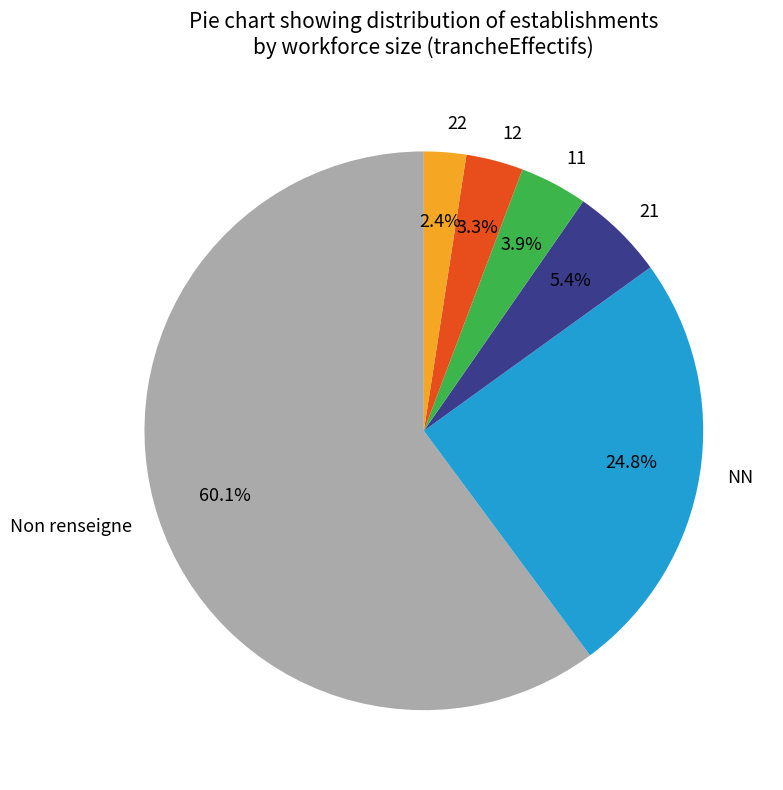

Combined, do NN and 12 account for over 50%?

No